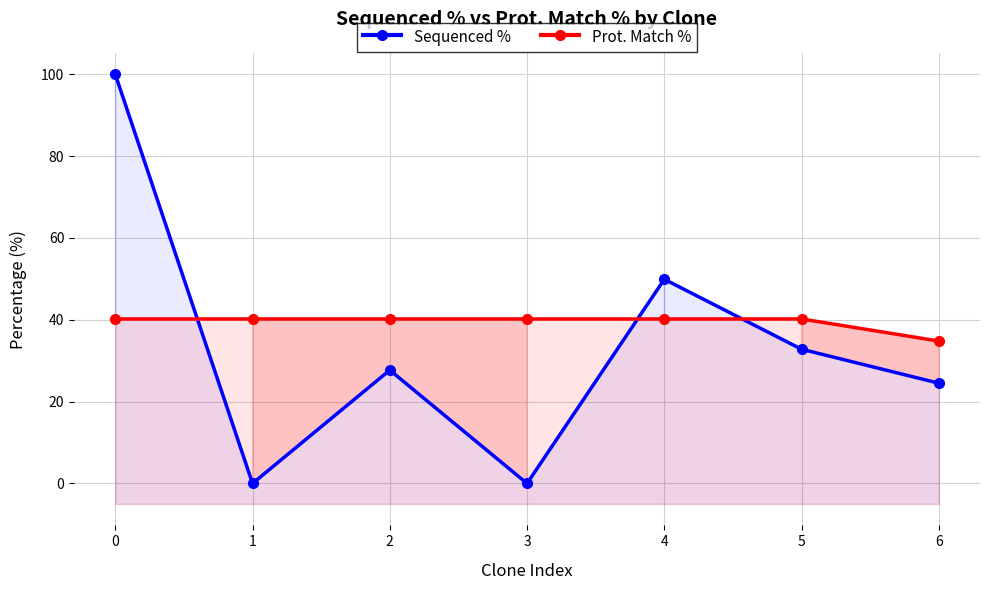

List the labels in order of Prot. Match % value, largest first.

0, 1, 2, 3, 4, 5, 6